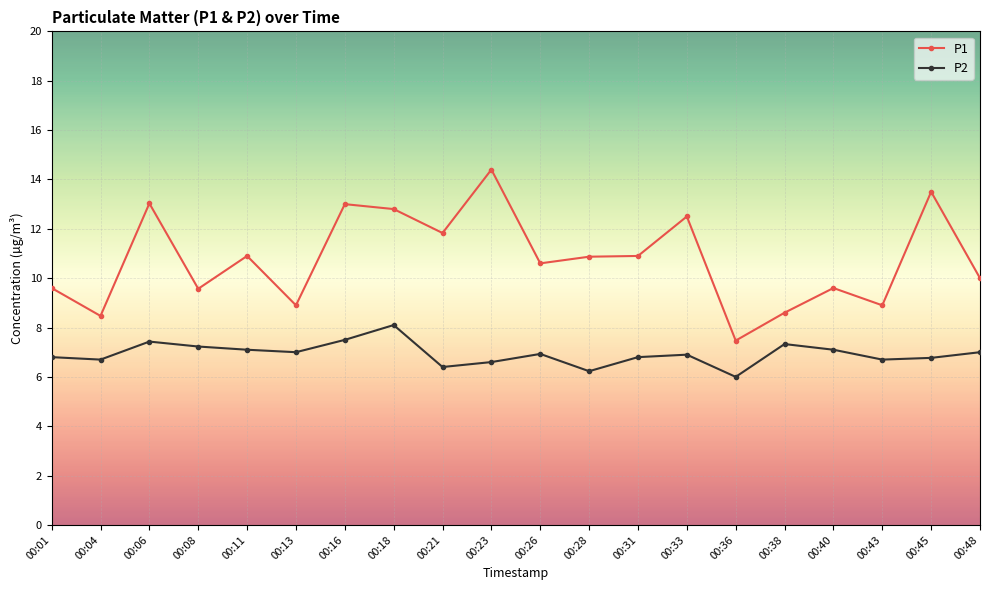

Where is the first local maximum for P1?

00:06